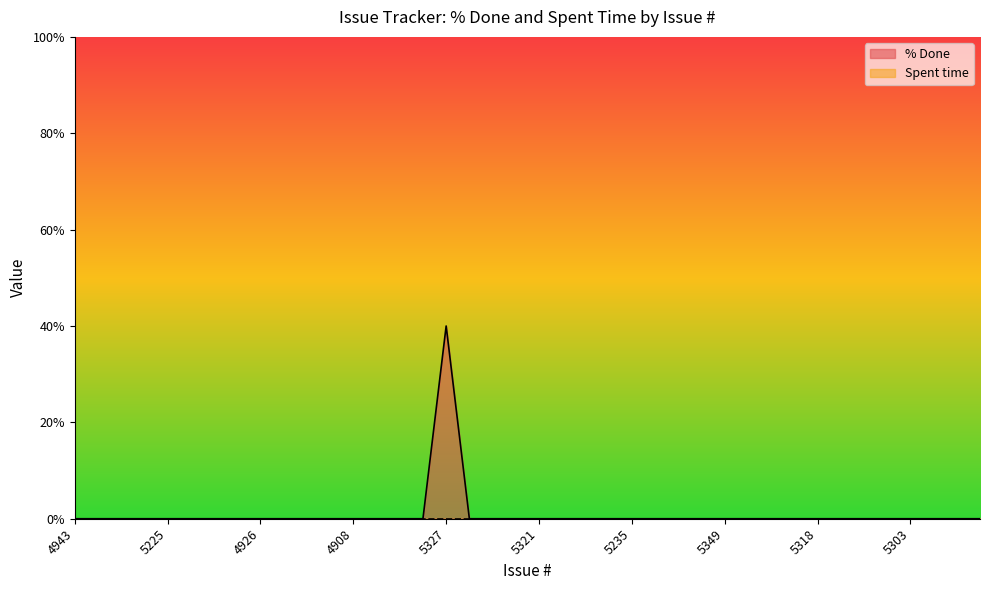

Which category has the lowest value across all series?

4943